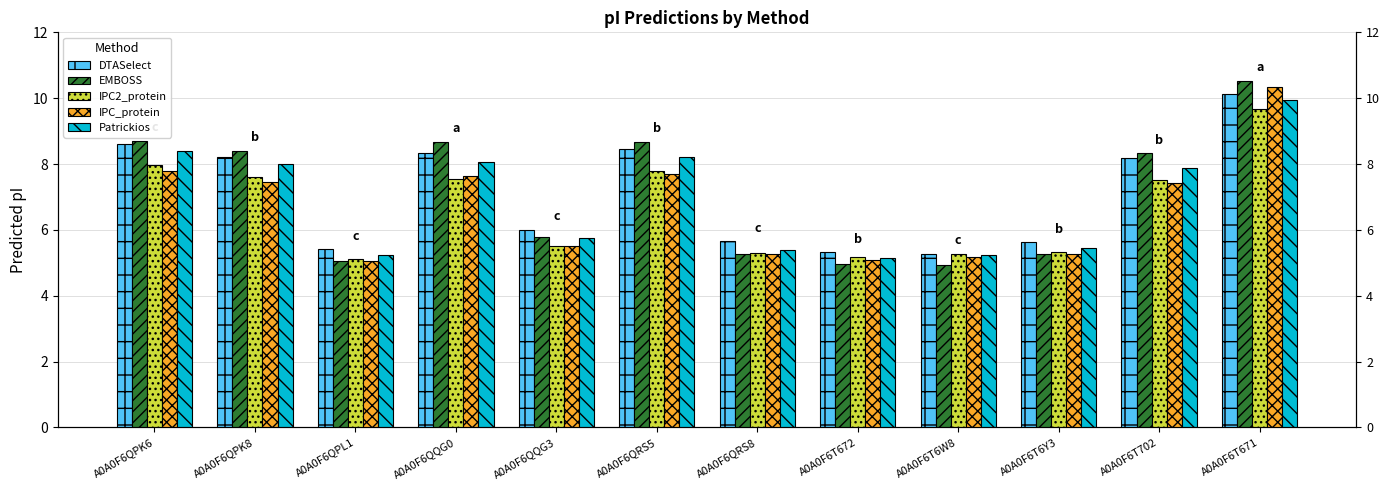

Count the number of data series in this chart.

5